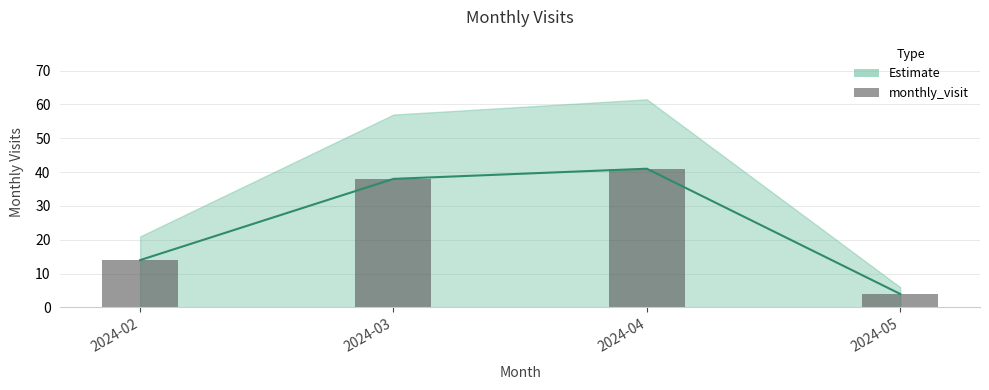

Rank the categories by value from lowest to highest.

2024-05, 2024-02, 2024-03, 2024-04